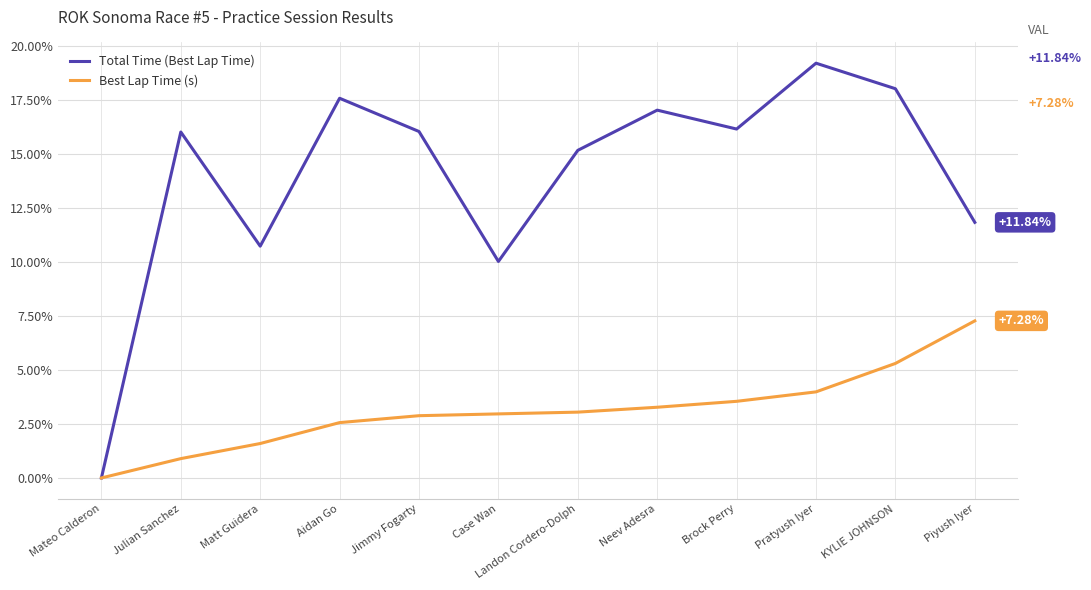

The value of Best Lap Time (s) at Brock Perry is 2.3. True or false?

False